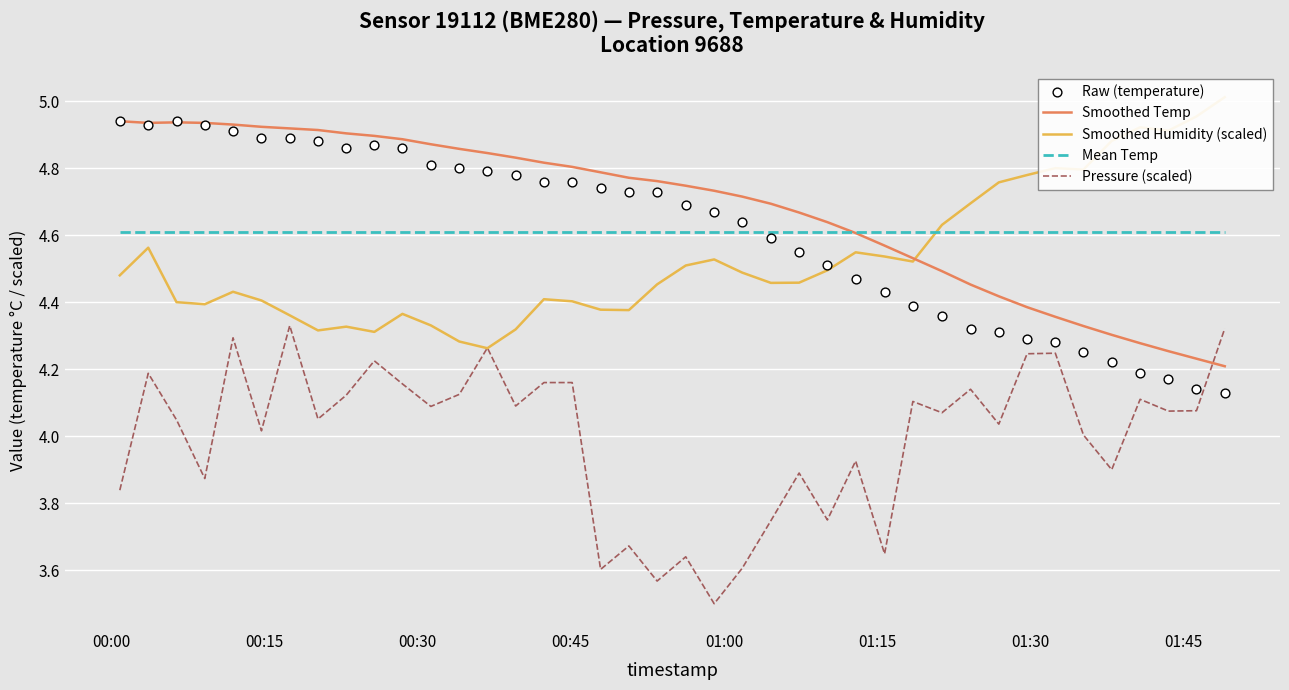

Which series ends up on top after the final intersection of Smoothed Temp and Pressure (scaled)?

Pressure (scaled)